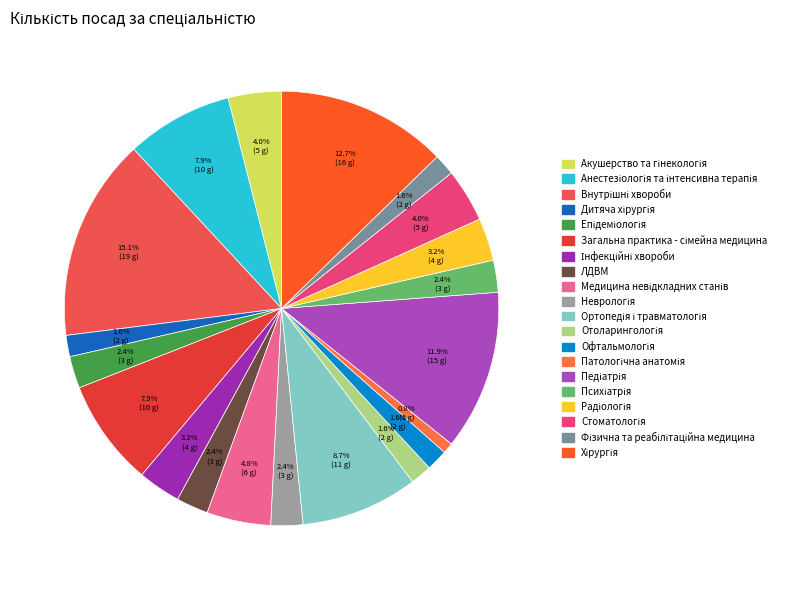

Count the number of slices in the pie.

20